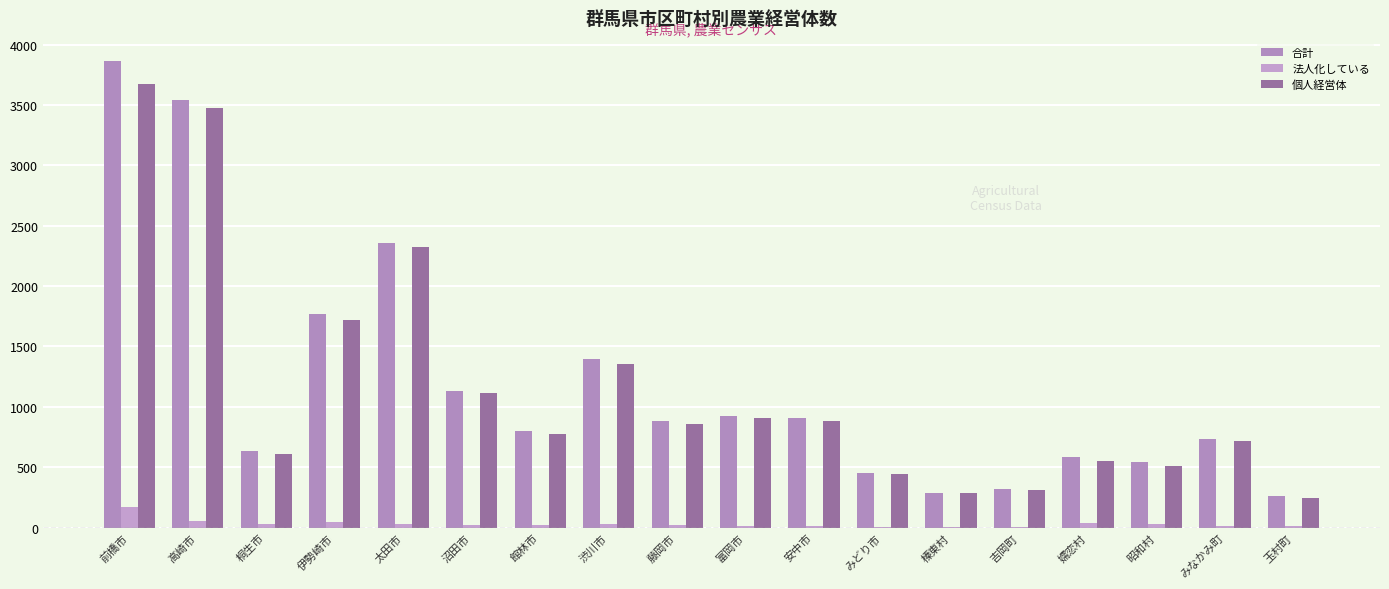

At which category is the sum across all series the highest?

前橋市